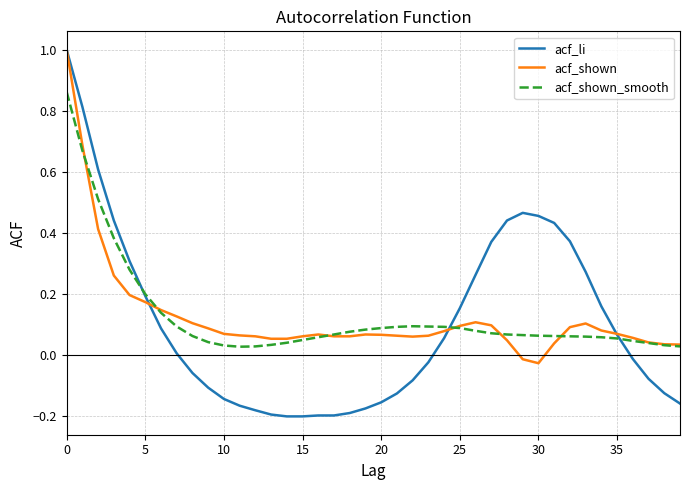

Which series has the widest spread of values?

acf_li